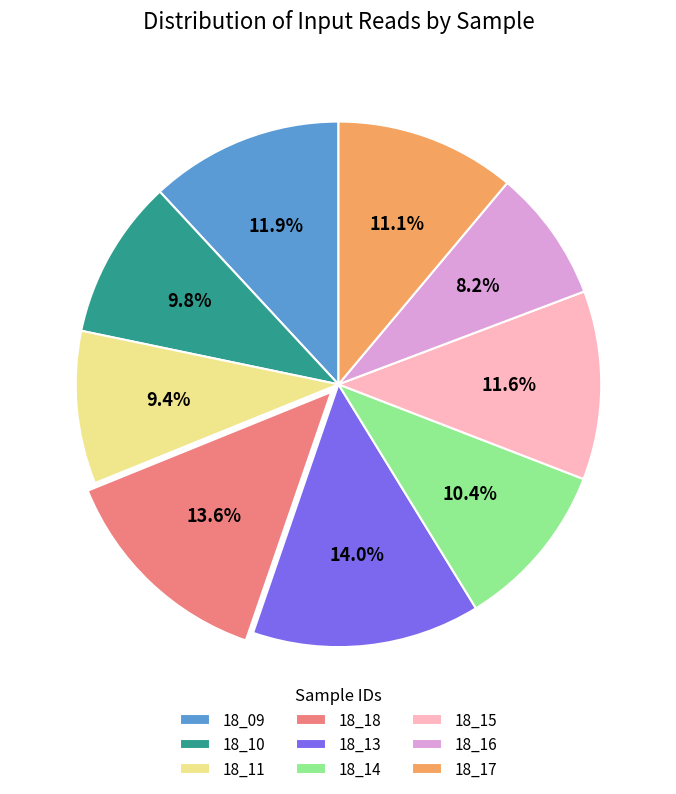

Is 18_13 the majority of the pie?

No